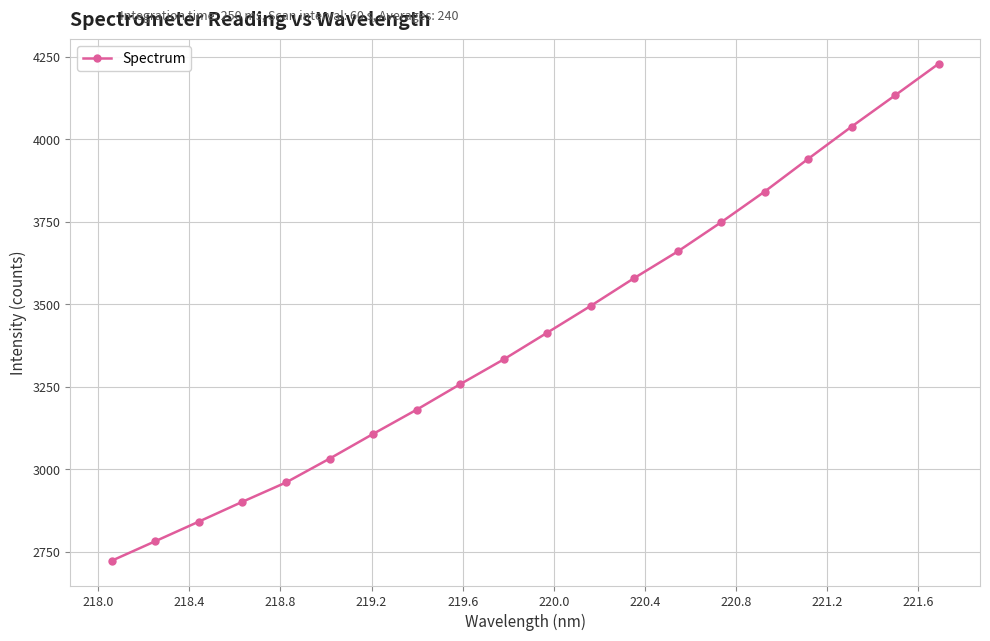

What is the value of the 3rd point from the left?

2841.8